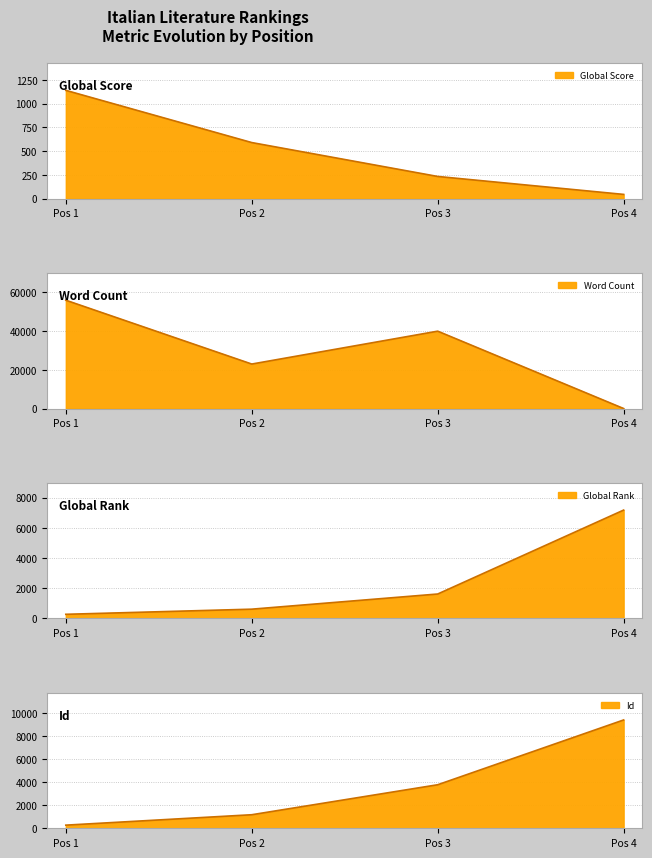

What is the total value across all series at Pos 4?

16605